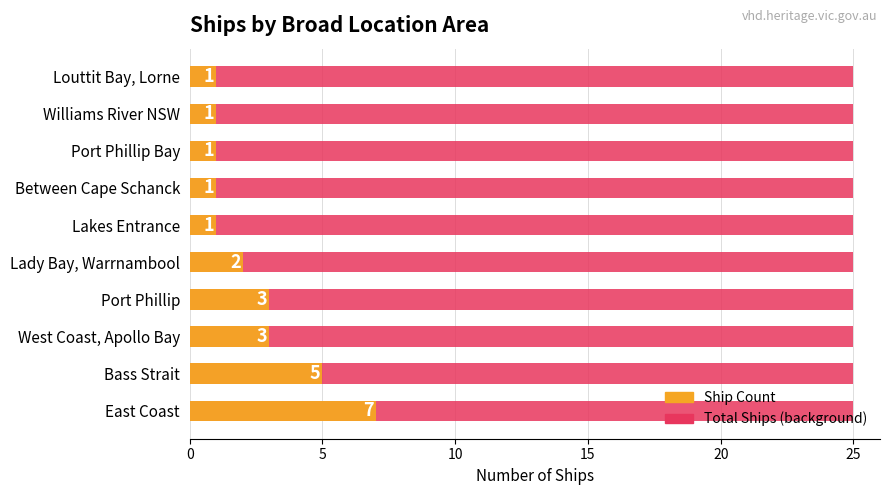

Where is Count nearest to the value 4?

Bass Strait